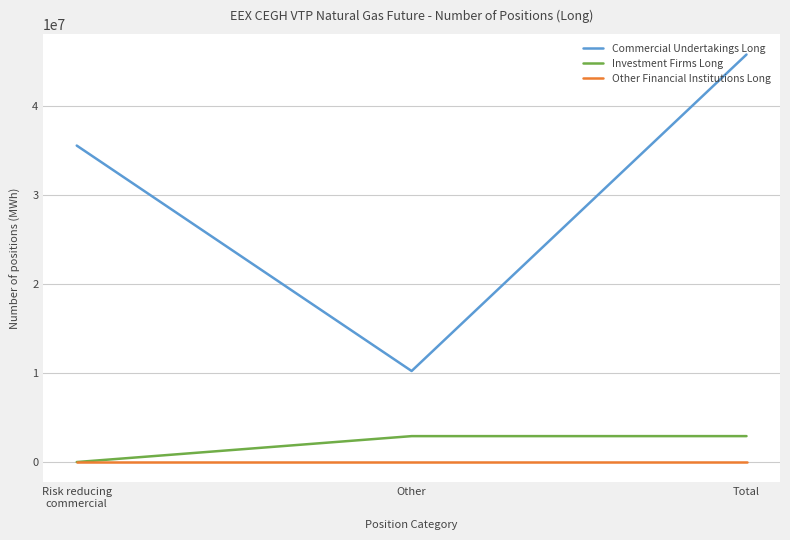

Which series has the largest range (max minus min)?

Commercial Undertakings Long